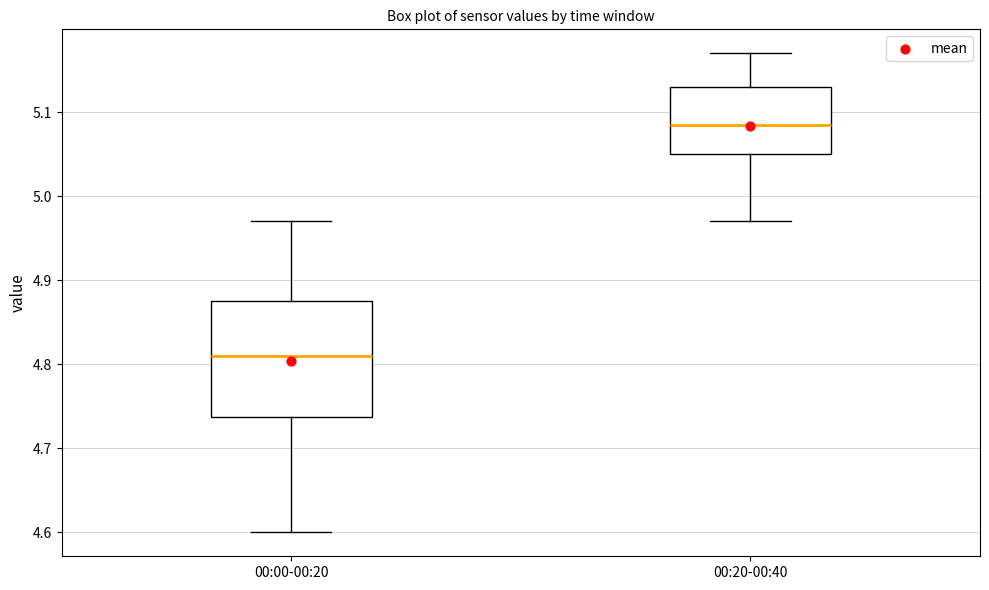

Which box is the tallest, from its lower edge to its upper edge?

00:00-00:20